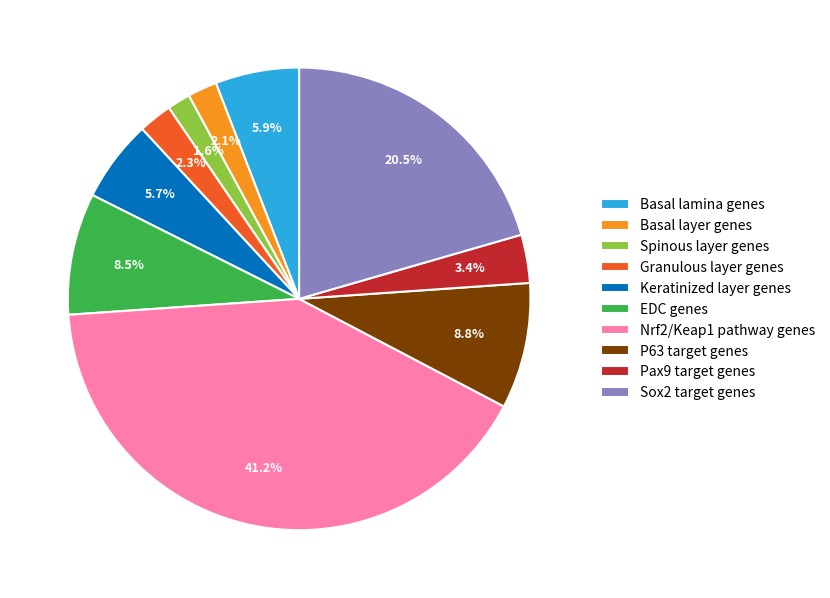

Is it true that P63 target genes is 2% of the pie?

False